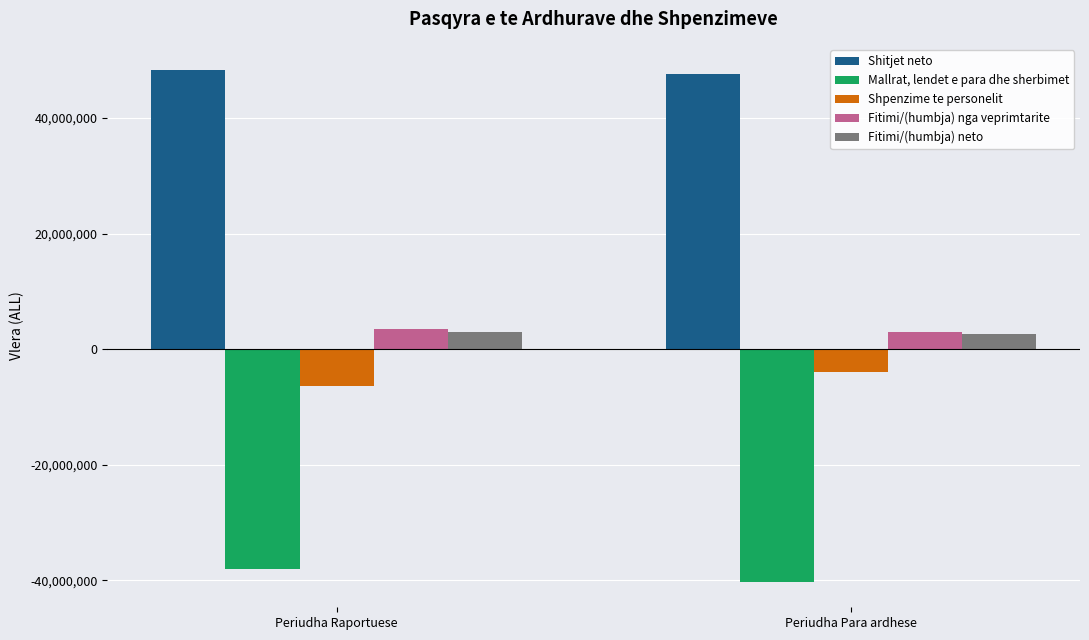

What is the sum of the Mallrat, lendet e para dhe sherbimet values at Periudha Raportuese and Periudha Para ardhese?

-78361736